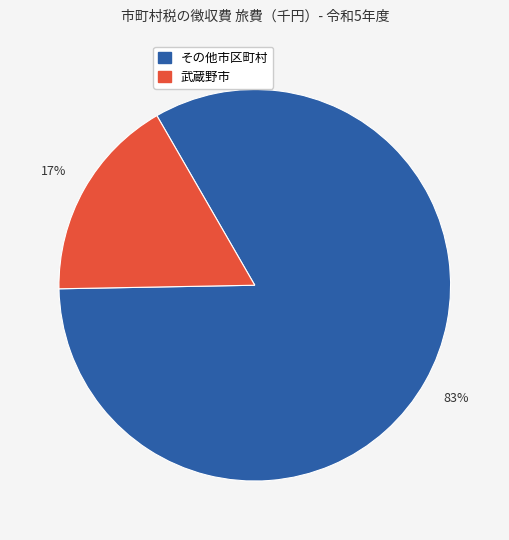

Is there any slice that represents more than half of the pie?

Yes